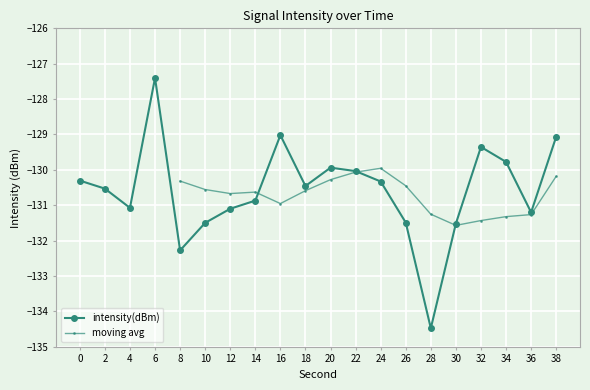

Where is the data nearest to the value -130?

22